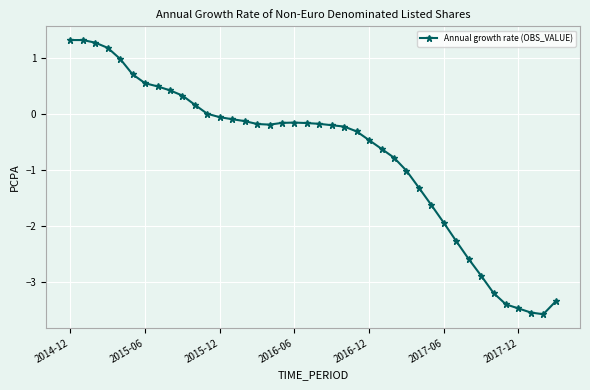

How many series are shown in this chart?

1